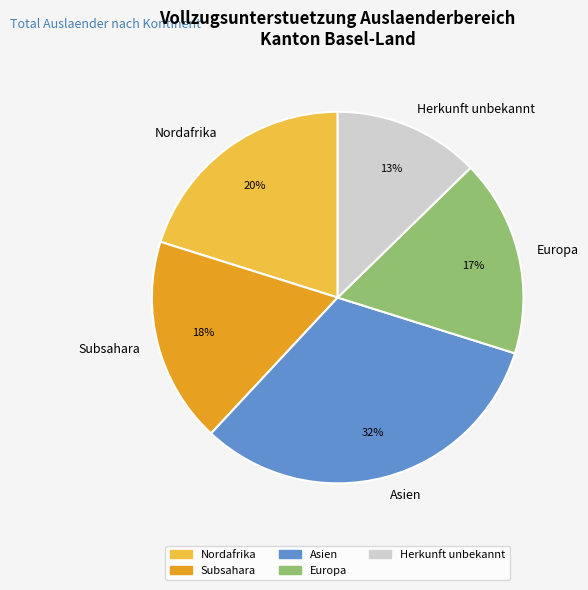

To the nearest percent, what is the difference between the Nordafrika and Asien slice percentages?

12%